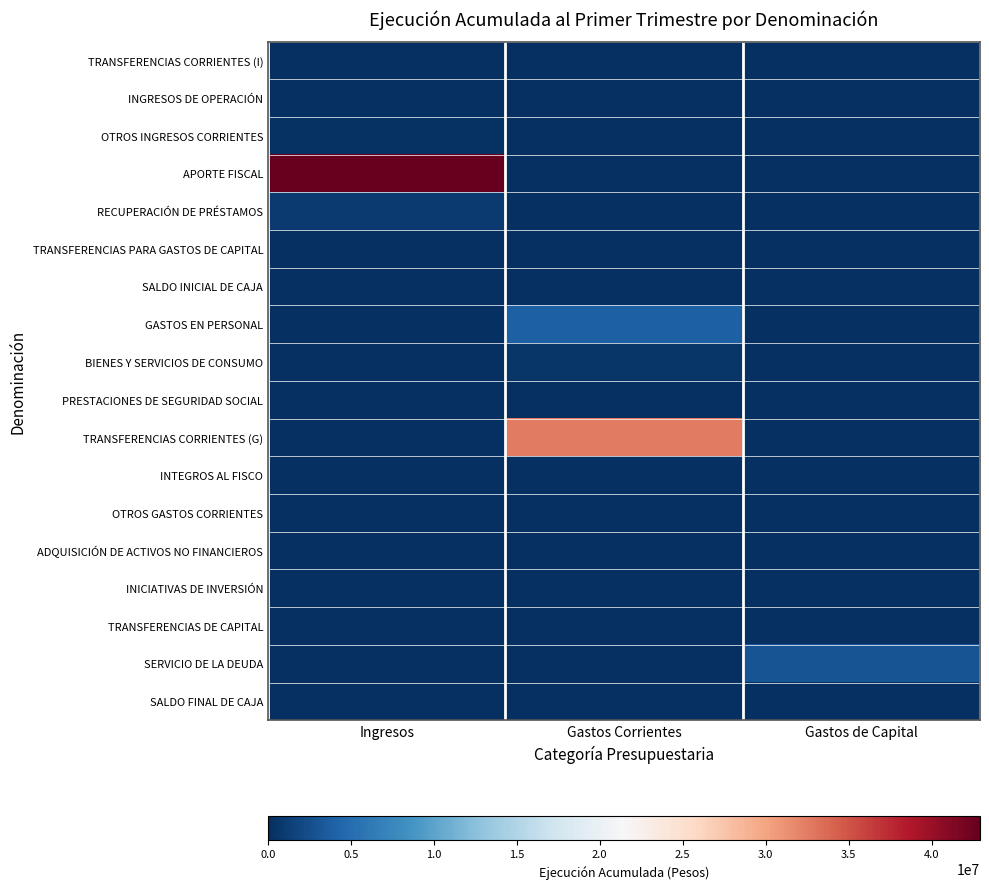

How many series are shown in this chart?

18